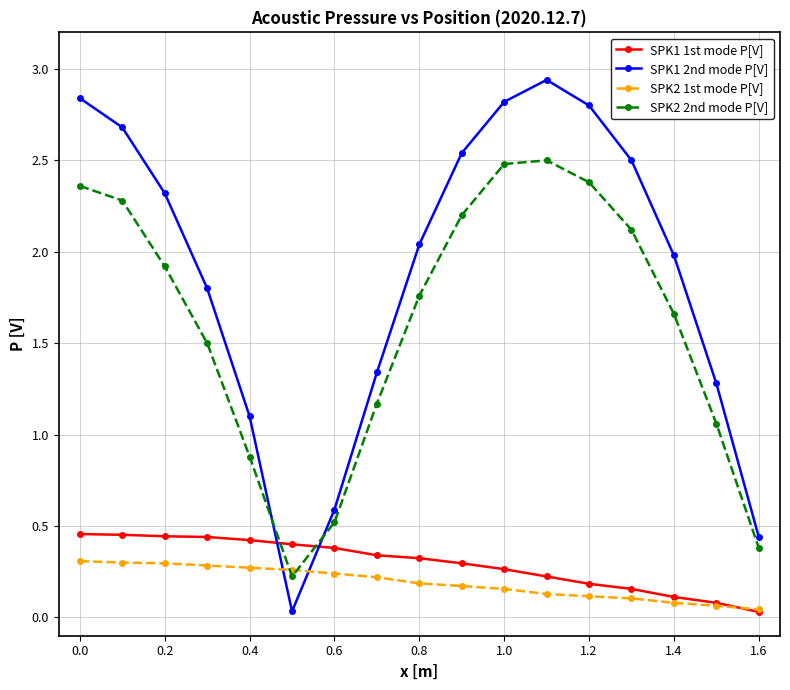

What is the value of the SPK2 2nd mode P[V] point at the 3rd from the left?

1.9